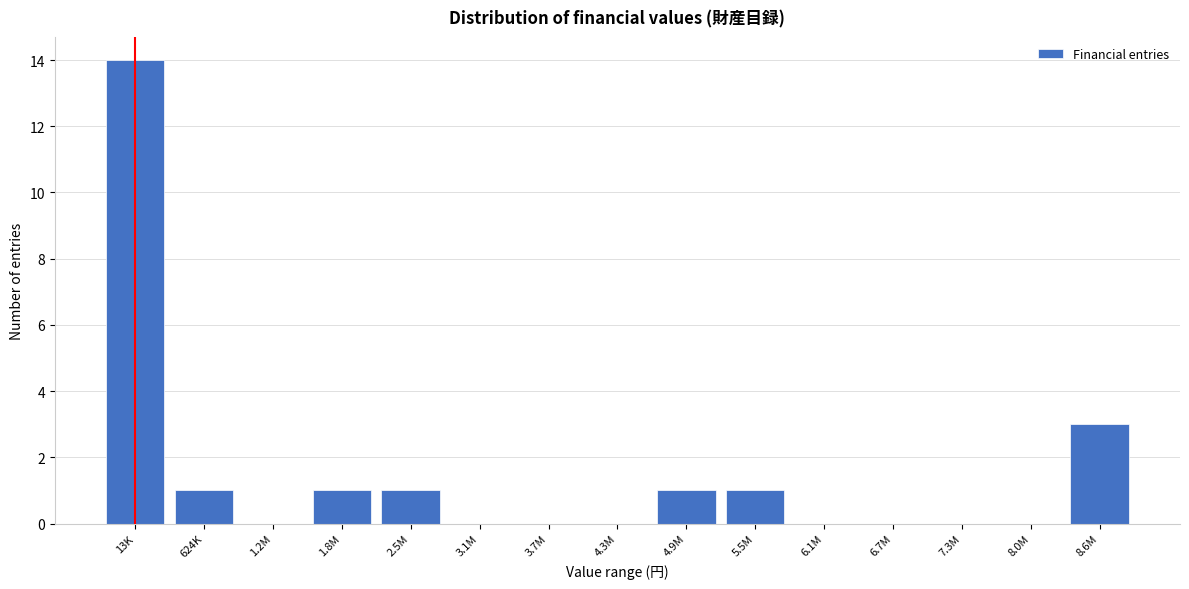

Reading left to right, list all the values displayed in this chart.

13K=14	624K=1	1.2M=0	1.8M=1	2.5M=1	3.1M=0	3.7M=0	4.3M=0	4.9M=1	5.5M=1	6.1M=0	6.7M=0	7.3M=0	8.0M=0	8.6M=3